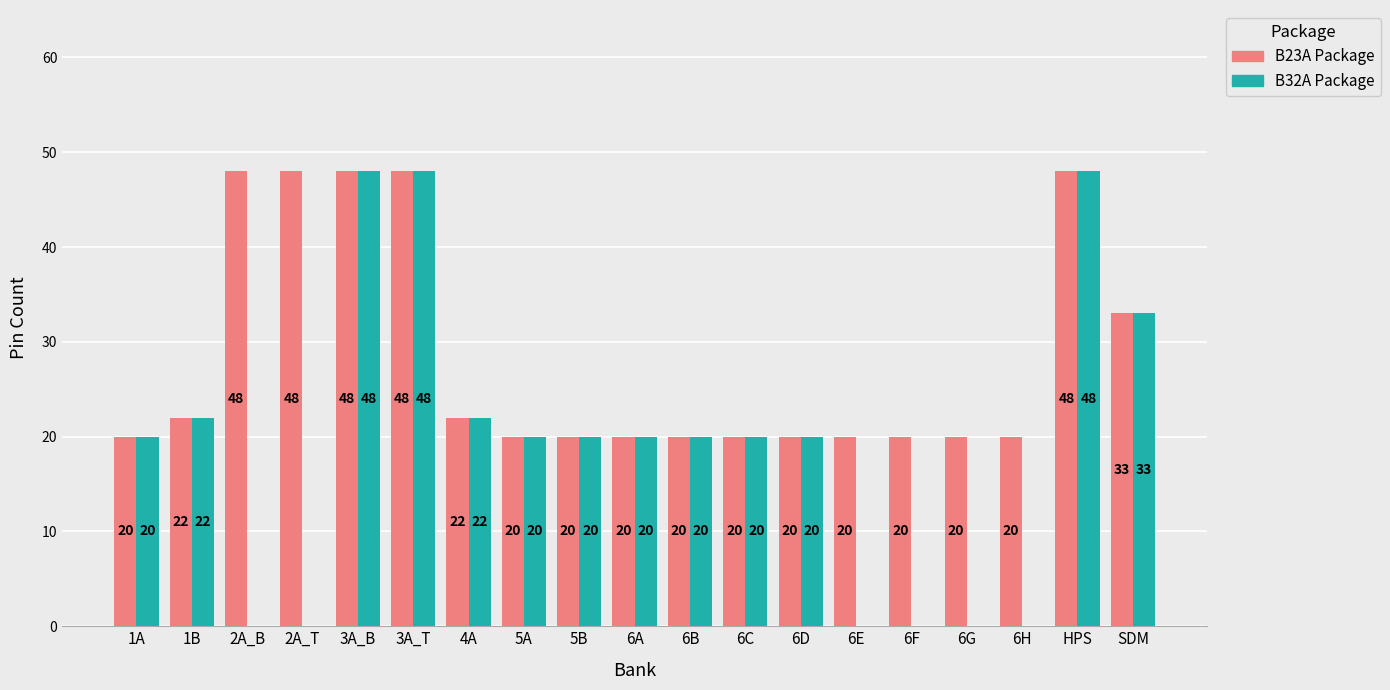

What are all the series names shown in the legend?

B23A Package, B32A Package